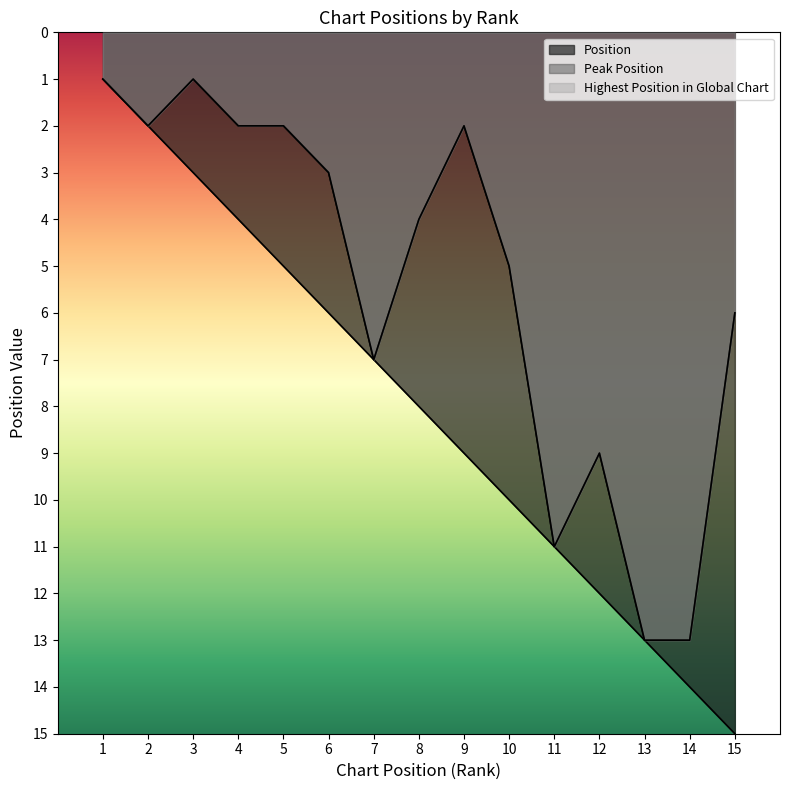

What is the sum of the Position values at 14 and 5?

19